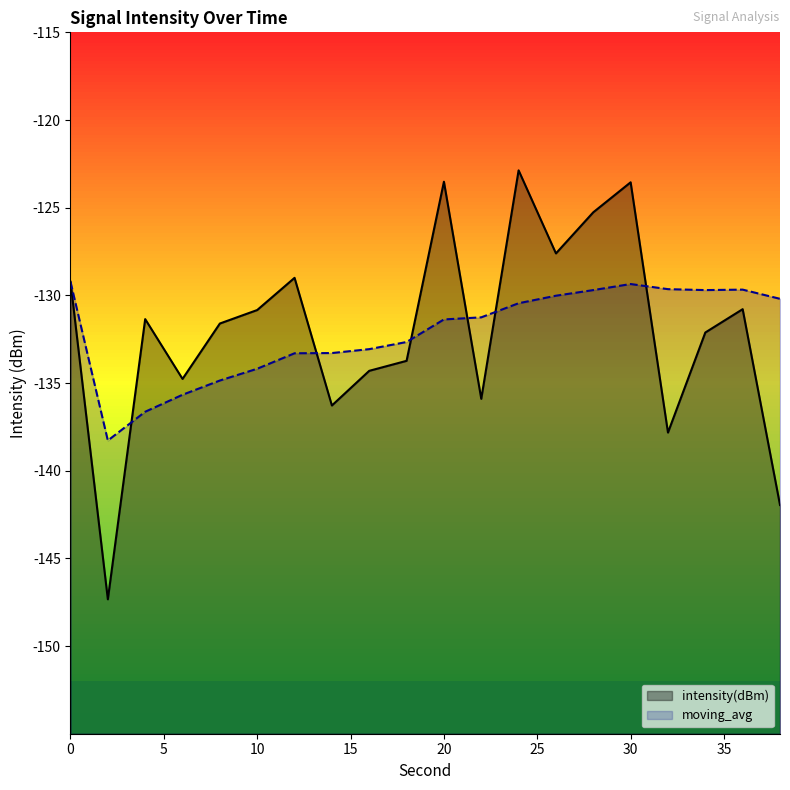

What is the difference between the highest and lowest values at 20?

7.9